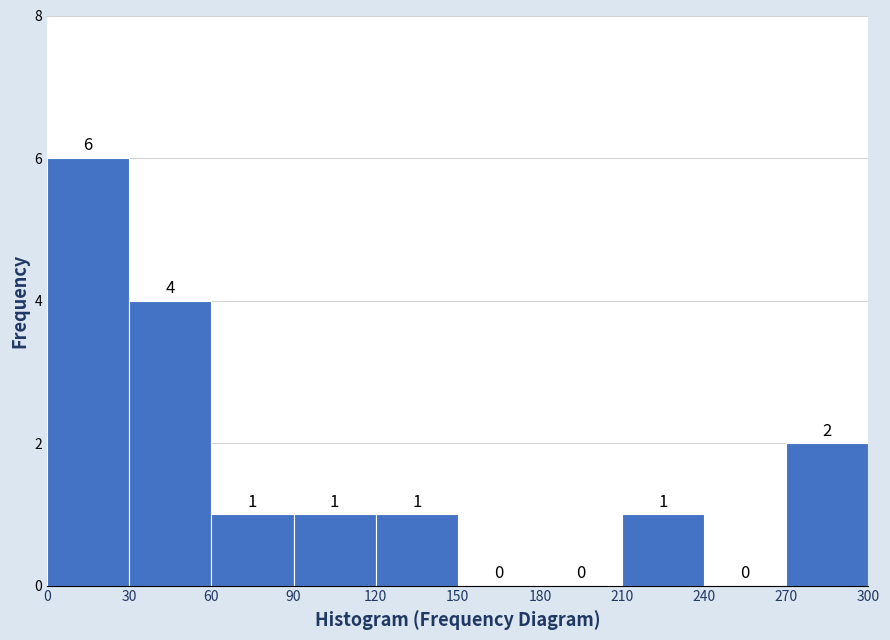

Which range on the x-axis has the tallest bar?

0 to 30